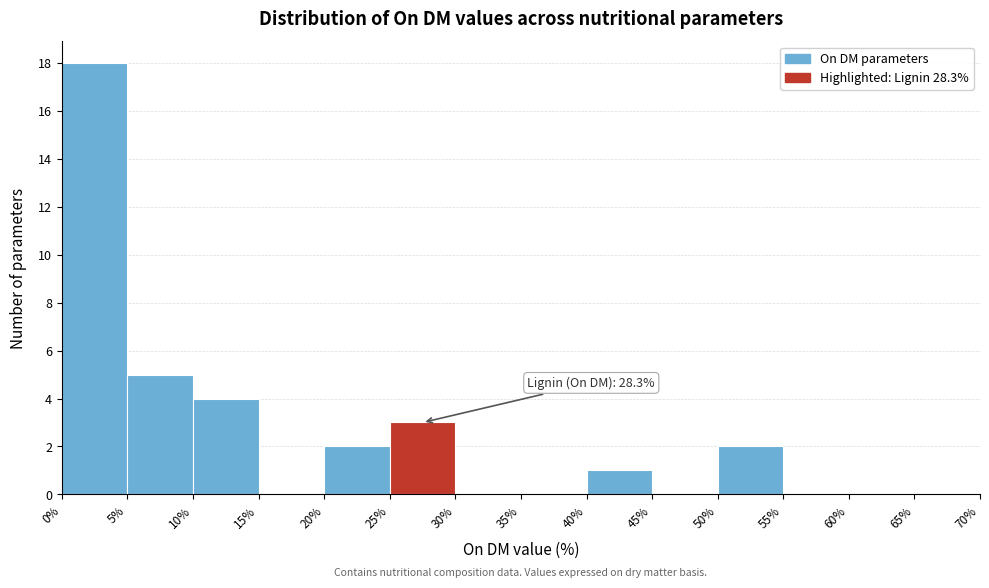

Which range on the x-axis has the tallest bar?

0% to 5%